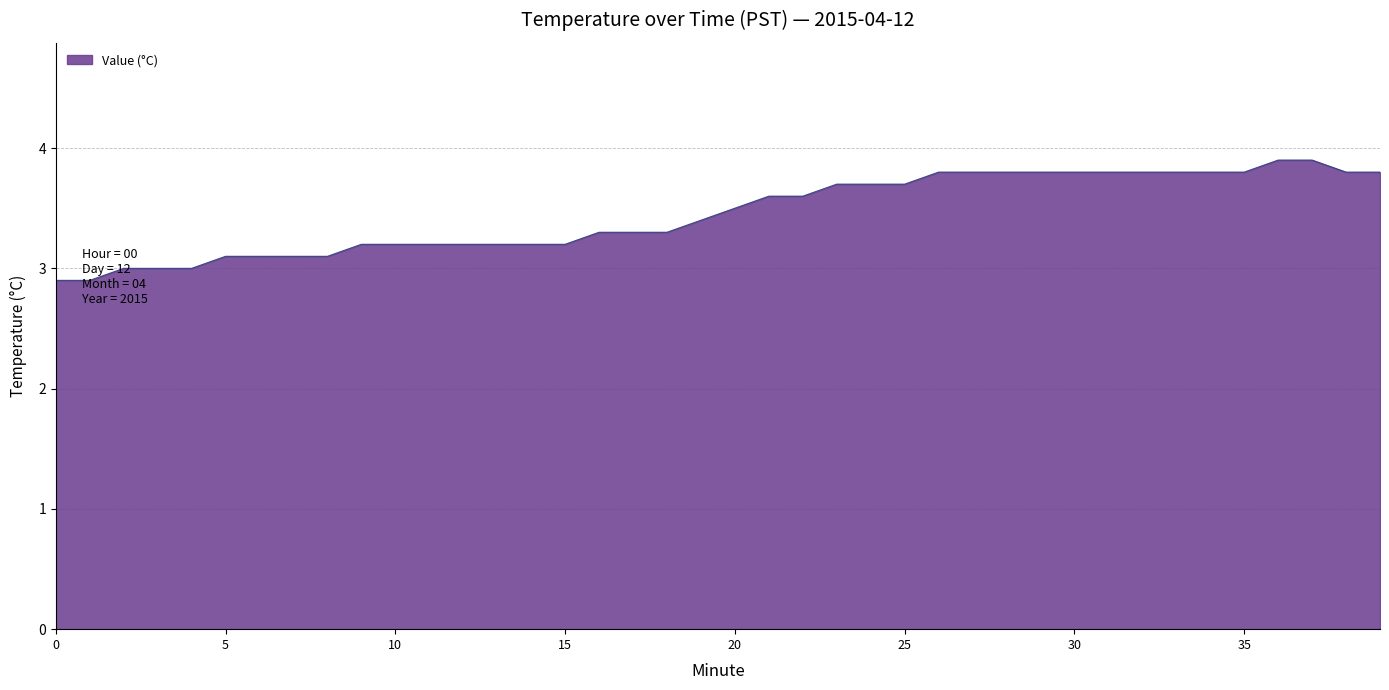

Count the number of values greater than 3.

35